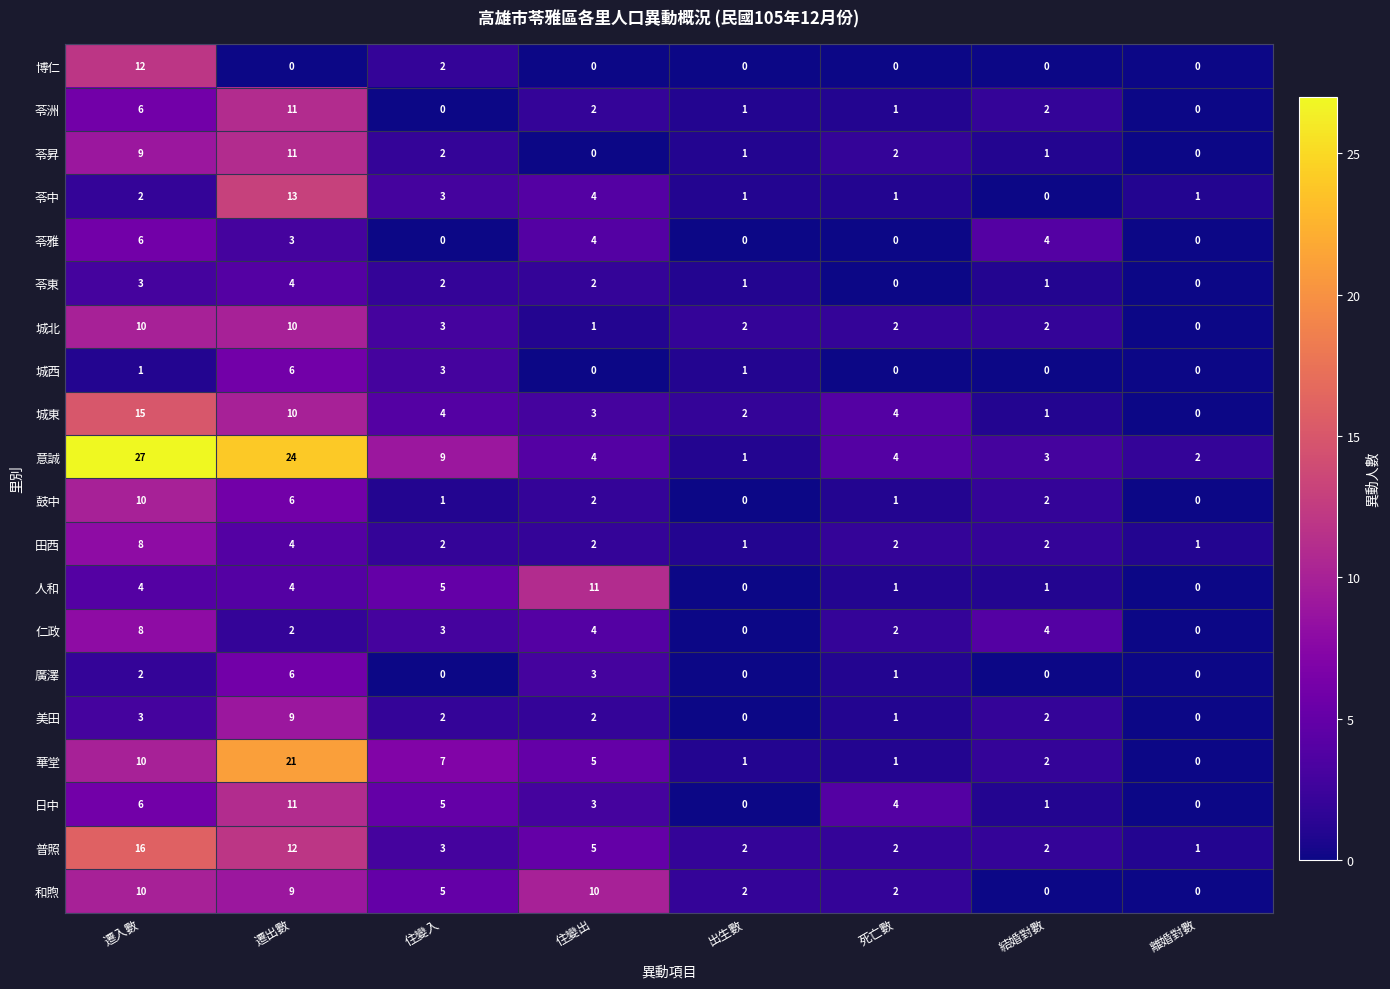

Is it true that 城東 equals 1 at 死亡數?

False